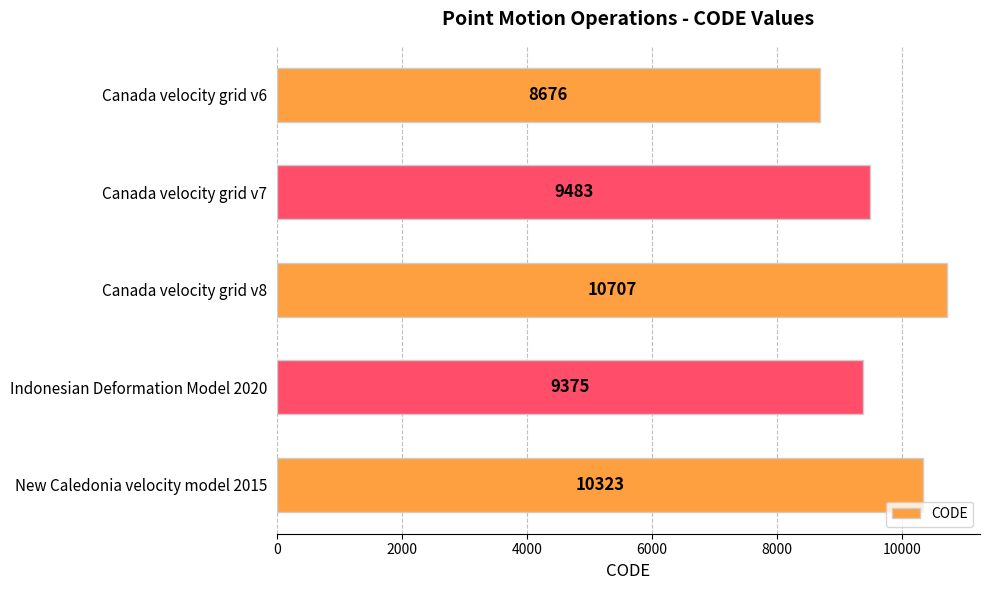

What is the ratio of the value at New Caledonia velocity model 2015 to the value at Indonesian Deformation Model 2020?

1.1